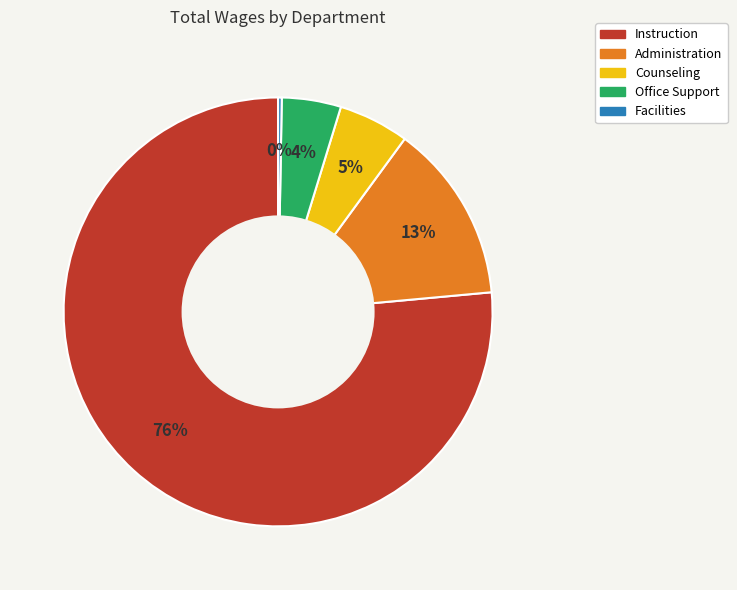

To the nearest percent, what is the difference between the Office Support and Counseling slice percentages?

1%